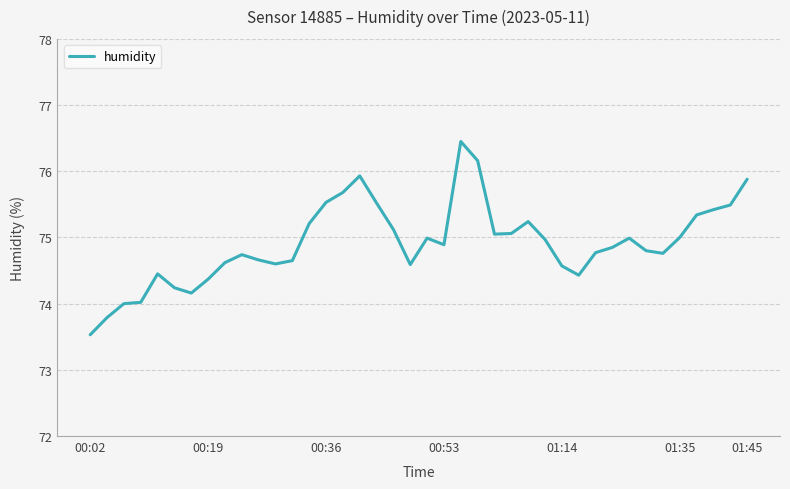

What is the greatest value displayed?

76.5